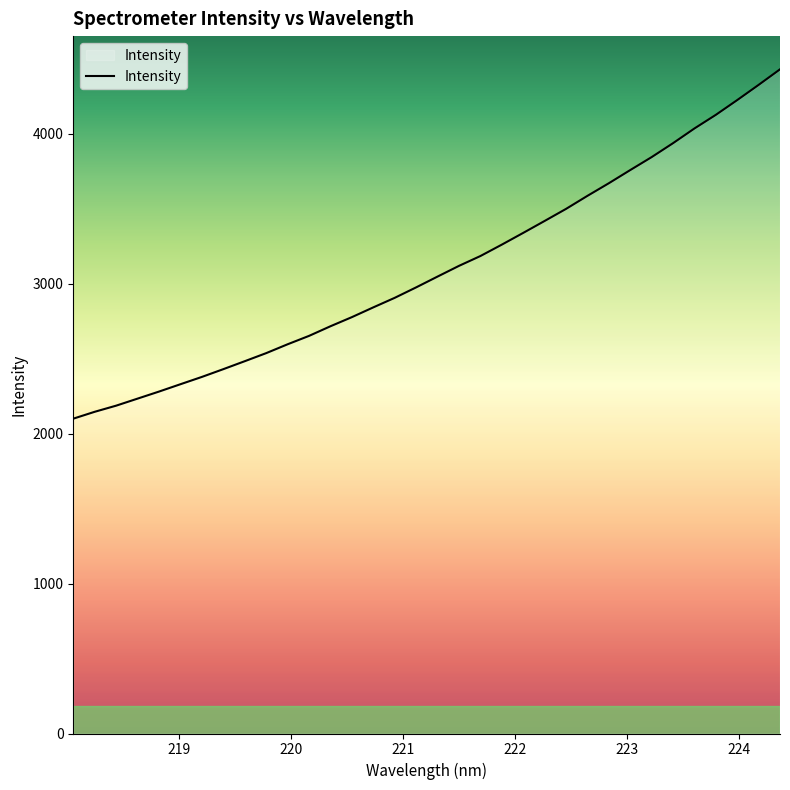

What is the maximum value shown in the chart?

4431.0